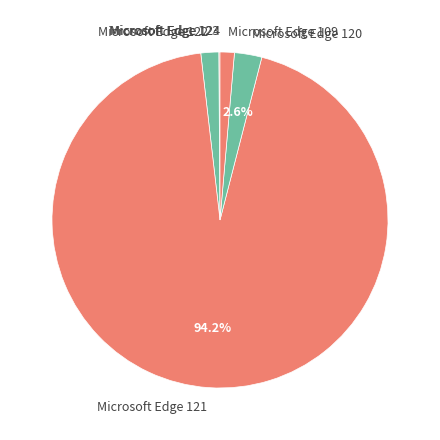

Combined, do Microsoft Edge 122 and Microsoft Edge 121 account for over 50%?

Yes